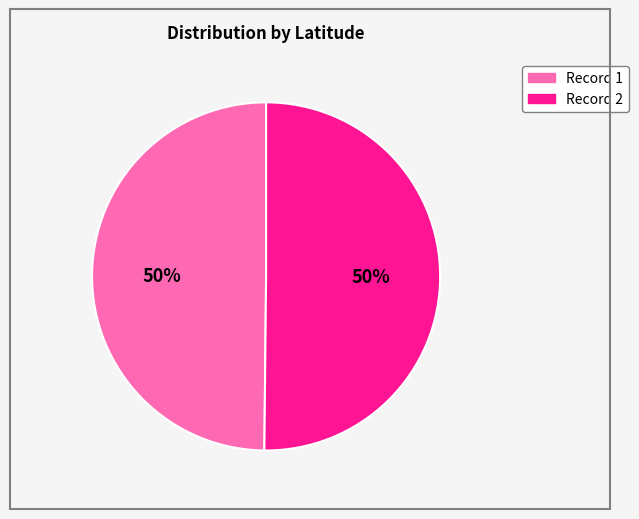

To the nearest percent, what portion does Record 2 represent?

50%